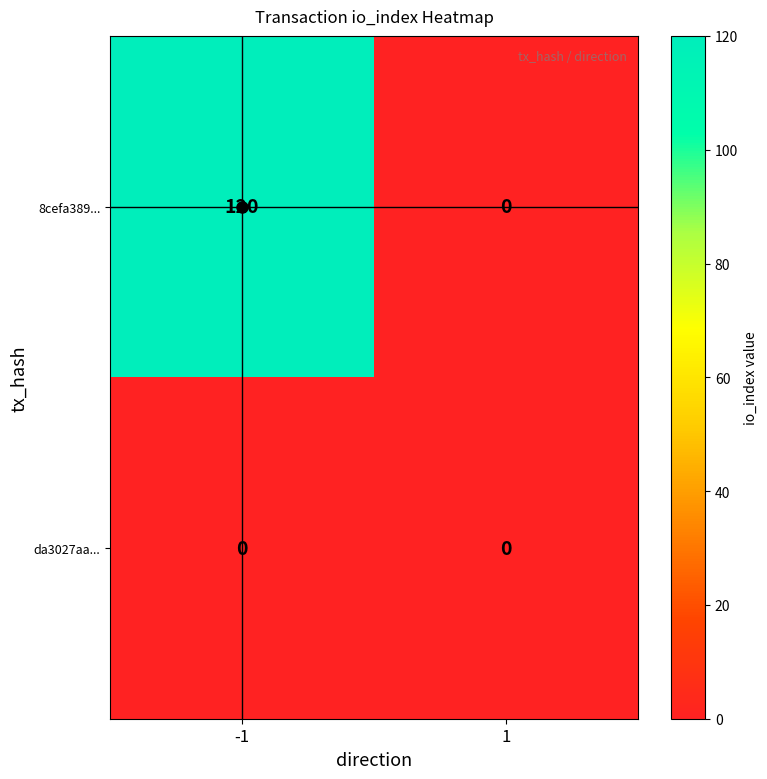

Which series has the largest total across all categories?

8cefa389...